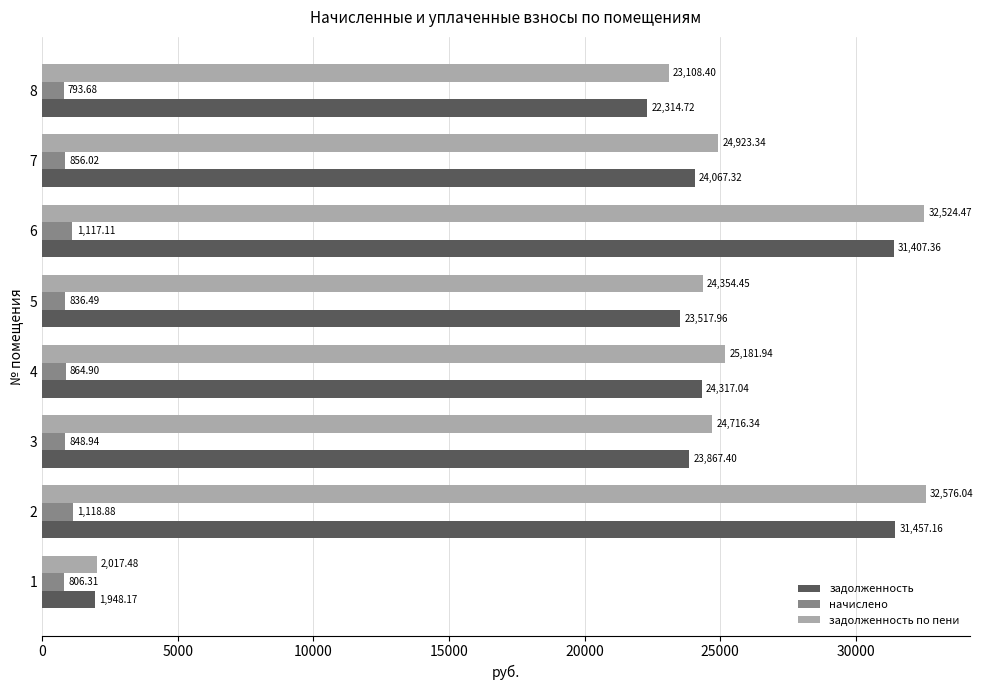

How many series are shown in this chart?

3